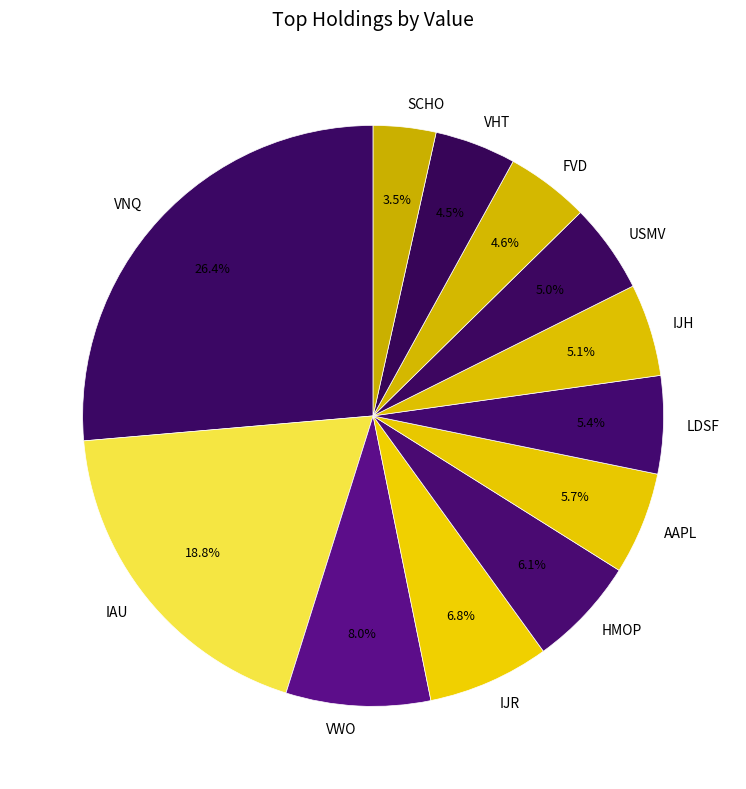

How many segments does this pie chart have?

12